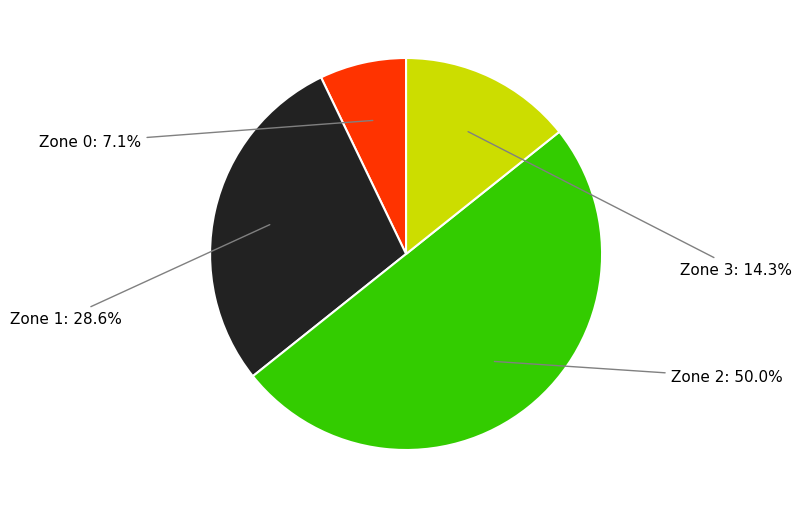

What is the largest slice in the pie chart?

Zone 2